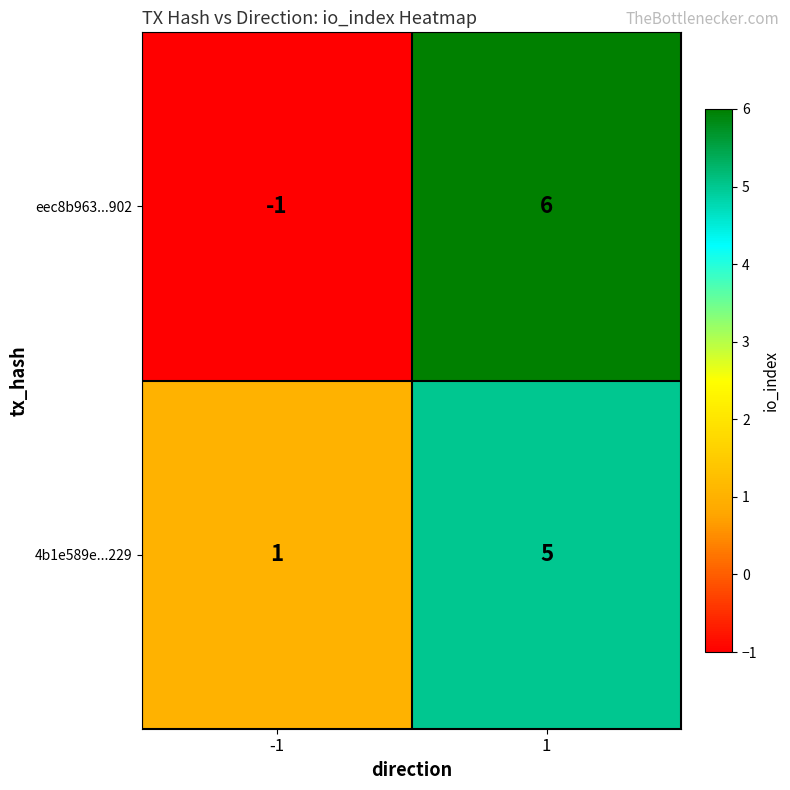

List the series in order of their peak value, lowest first.

4b1e589e...229, eec8b963...902